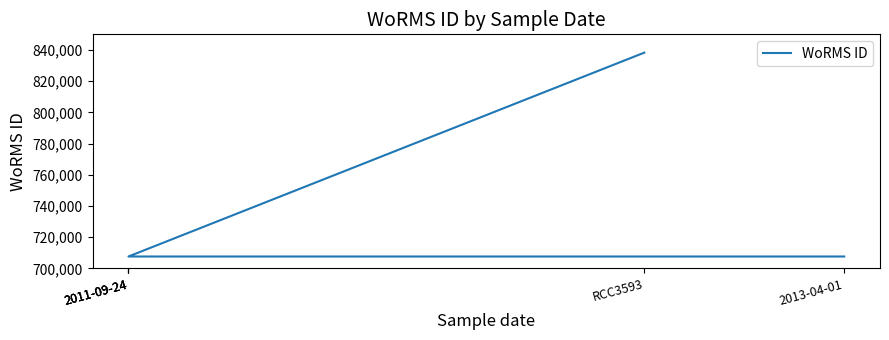

List the labels in order of value, smallest first.

2013-04-01, 2011-09-24, 2011-09-24, 2011-09-24, RCC3593